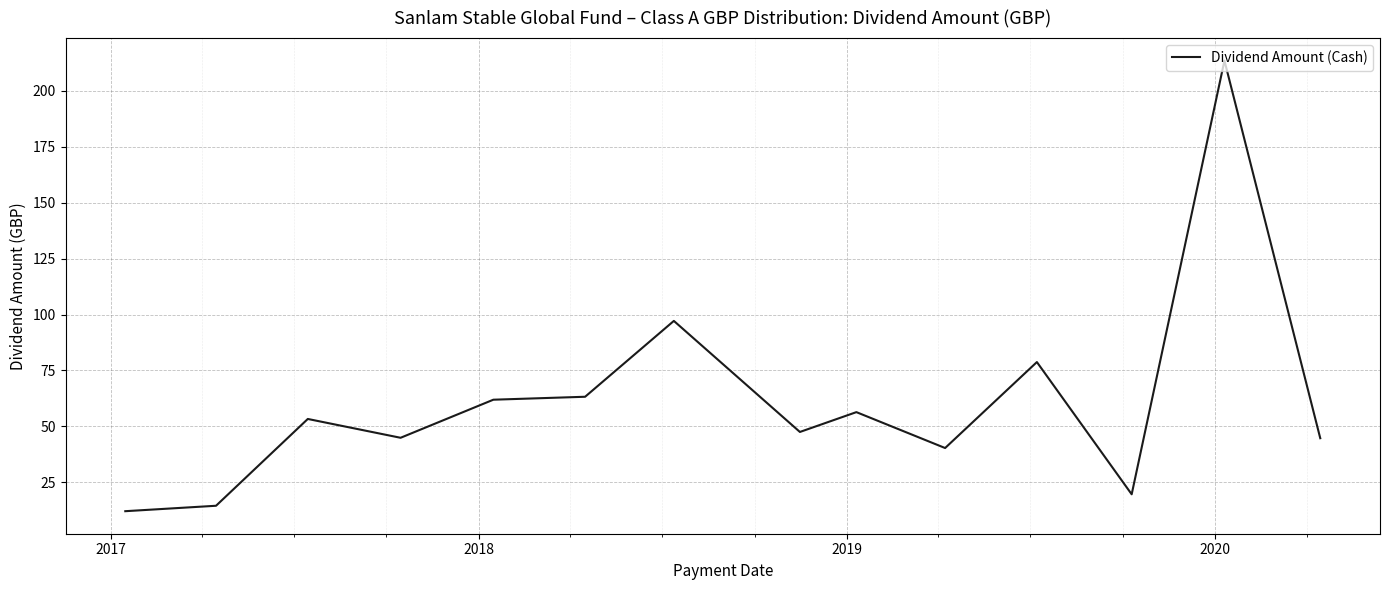

True or false: the data has more than 2 interior local peaks.

True